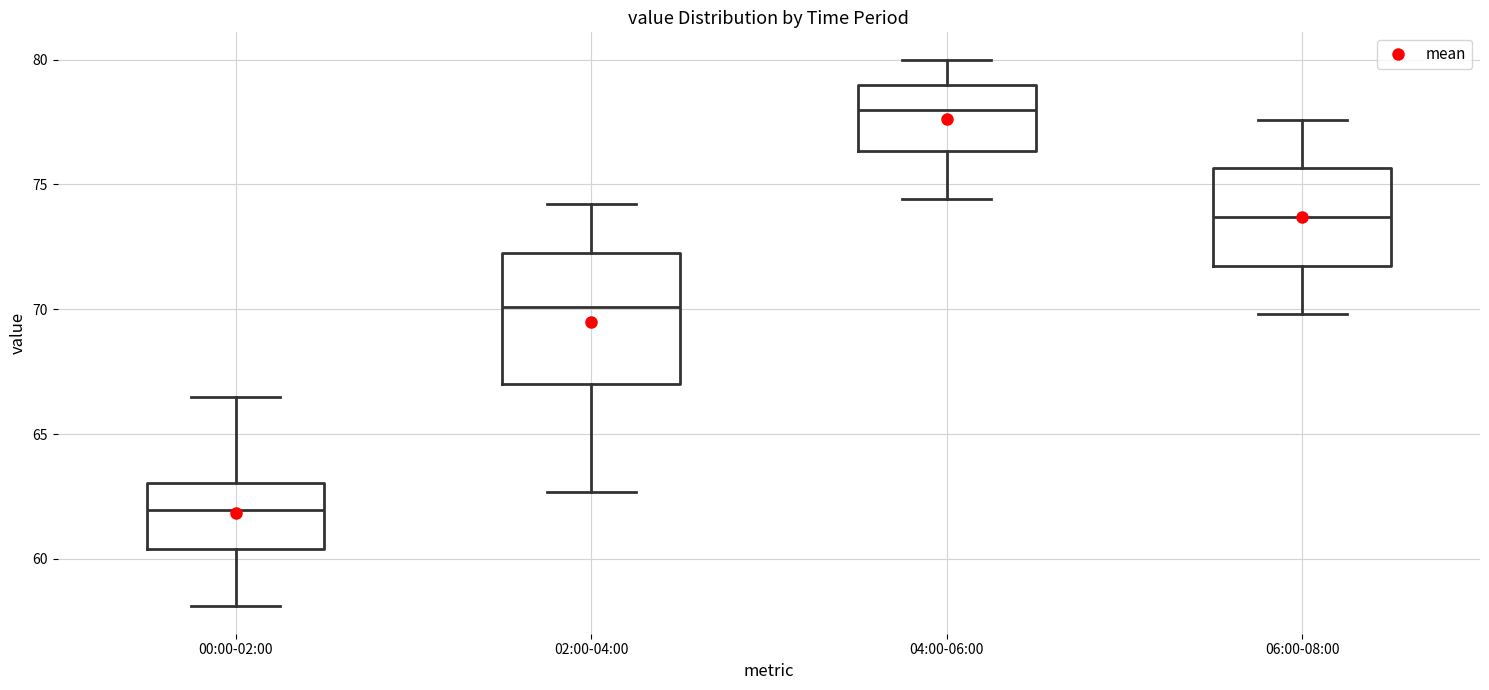

Where does the lower whisker of the box for 04:00-06:00 end on the y-axis? The values are not printed on the chart, so give them approximately, as read against the axis.

74.5